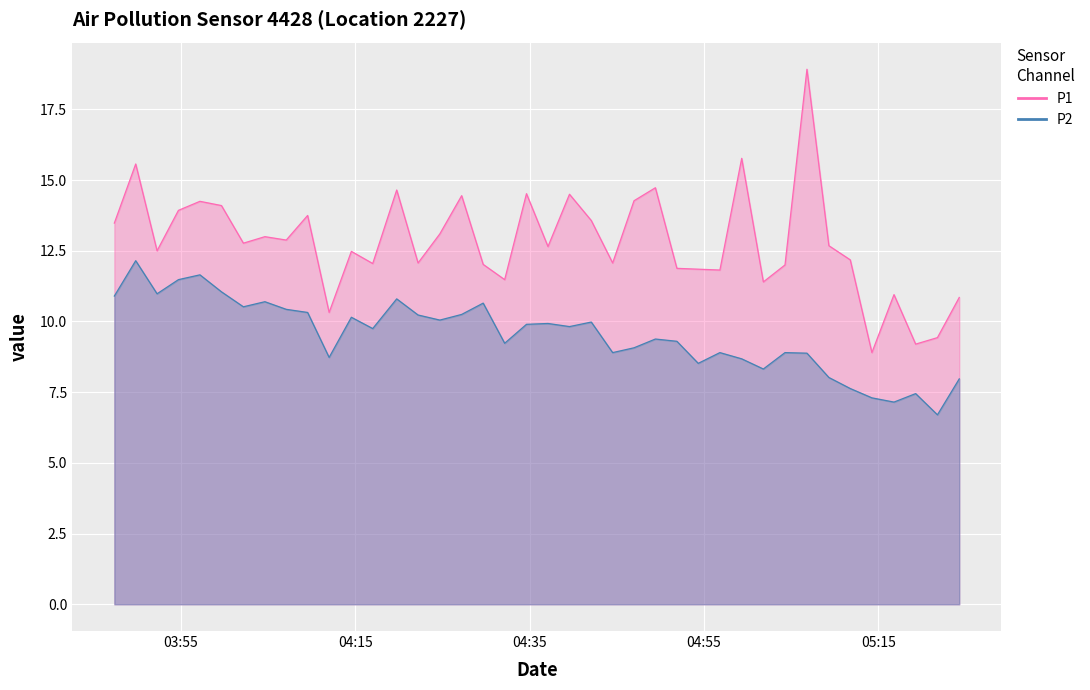

Does the chart display data point markers on the line(s)?

No